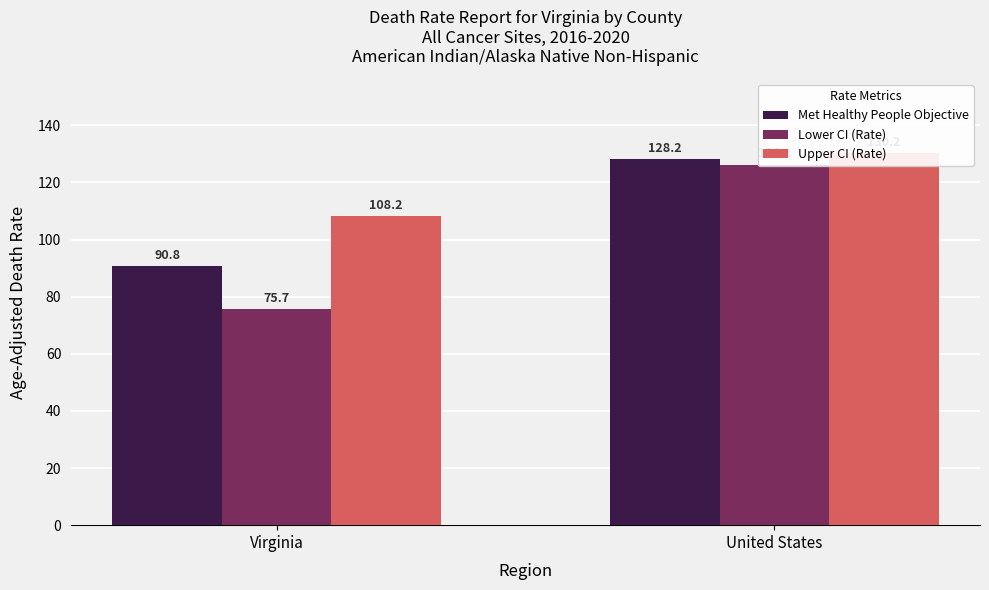

What is the sum of the Met Healthy People Objective values at Virginia and United States?

219.0